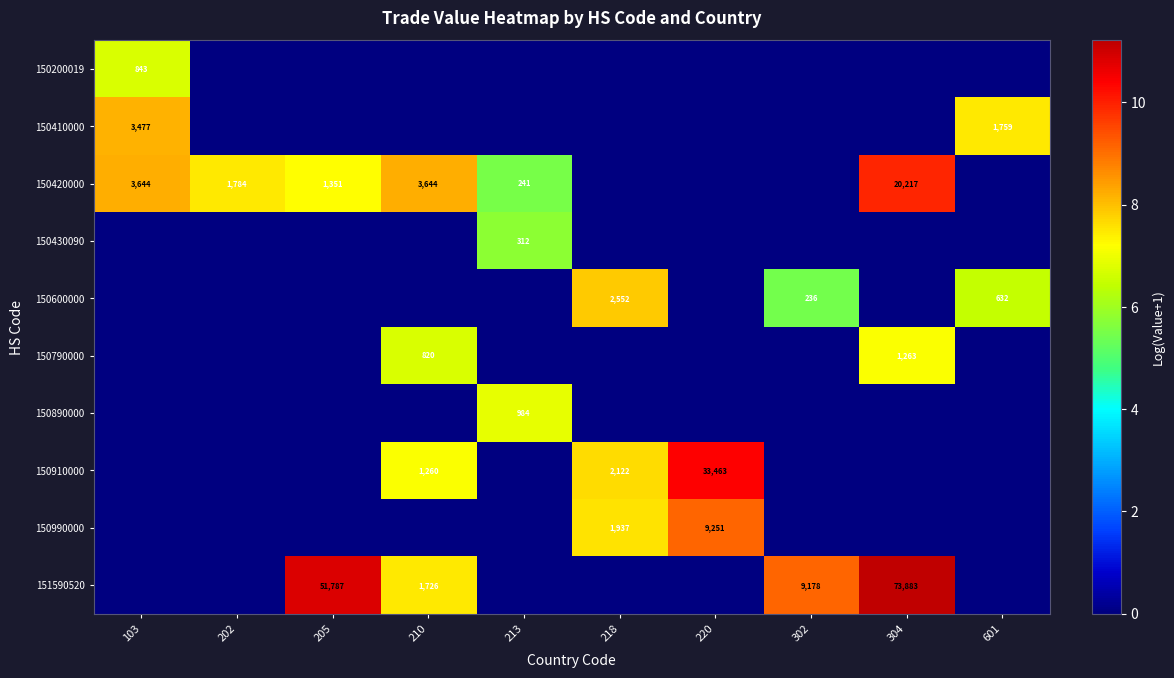

What is the greatest value displayed?

11.2